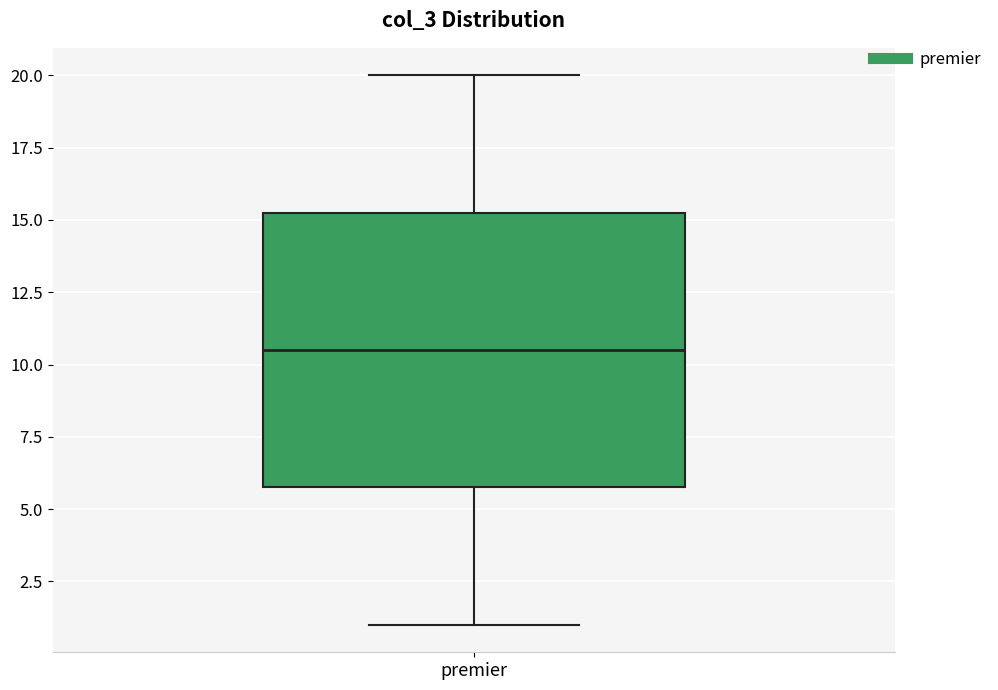

Transcribe this box plot: give where the median line is, the range the box spans, and where the two whiskers end, as read against the y-axis. The values are not printed on the chart, so give them approximately, as read against the axis.

median 10.5, box 6.0 to 15.5, whiskers 1.0 to 20.0